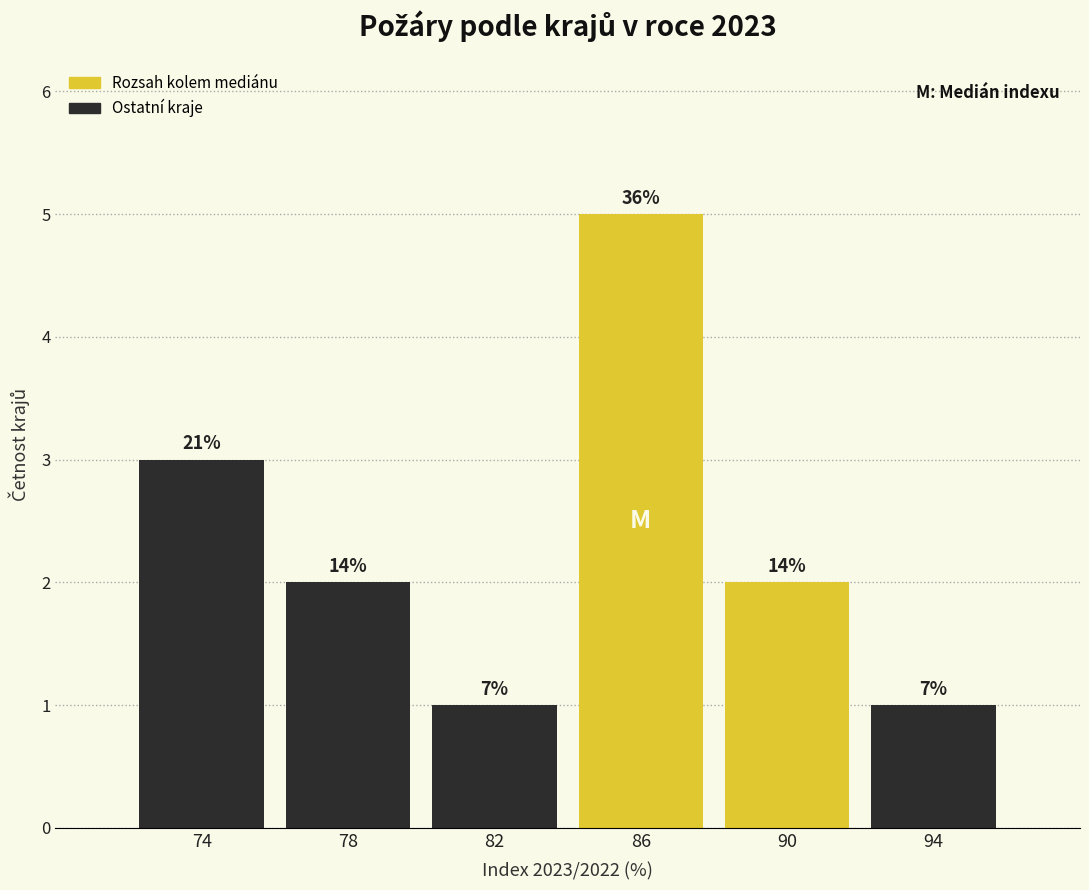

How many bars are there in total?

6